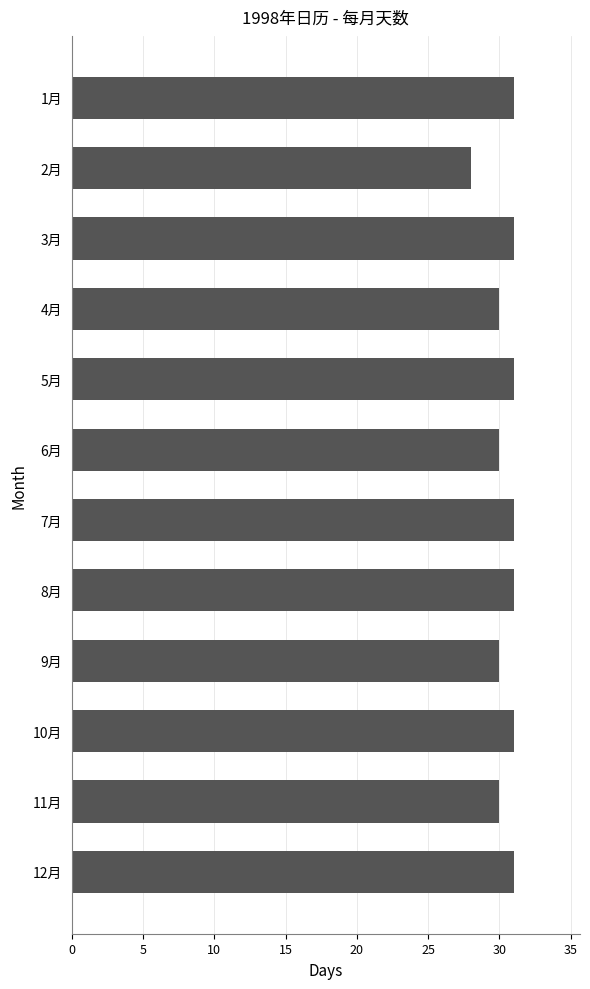

What is the difference between the maximum and minimum values?

3